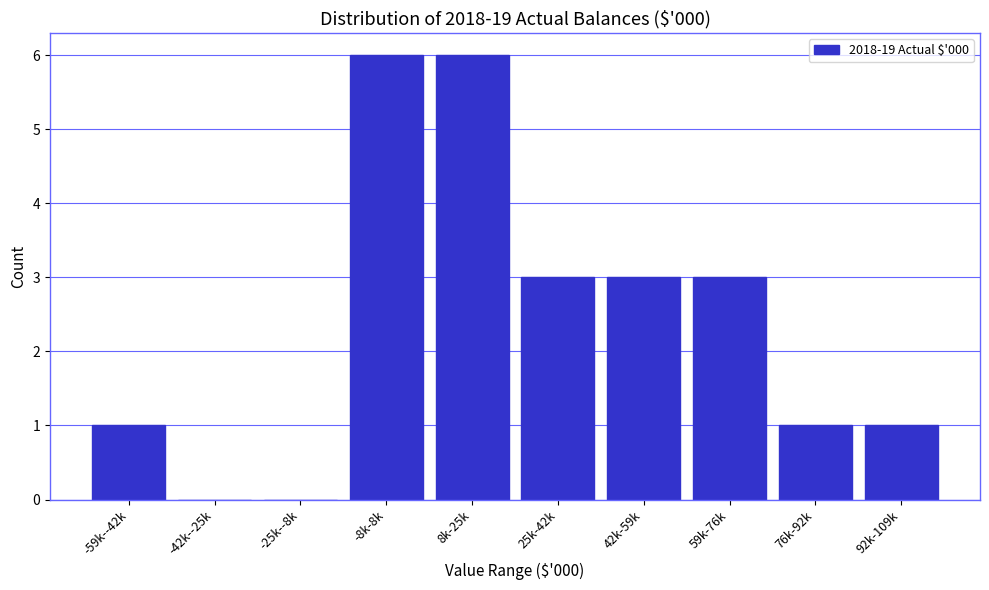

Reading left to right, what are all the values shown in this chart?

-59k--42k=1	-42k--25k=0	-25k--8k=0	-8k-8k=6	8k-25k=6	25k-42k=3	42k-59k=3	59k-76k=3	76k-92k=1	92k-109k=1